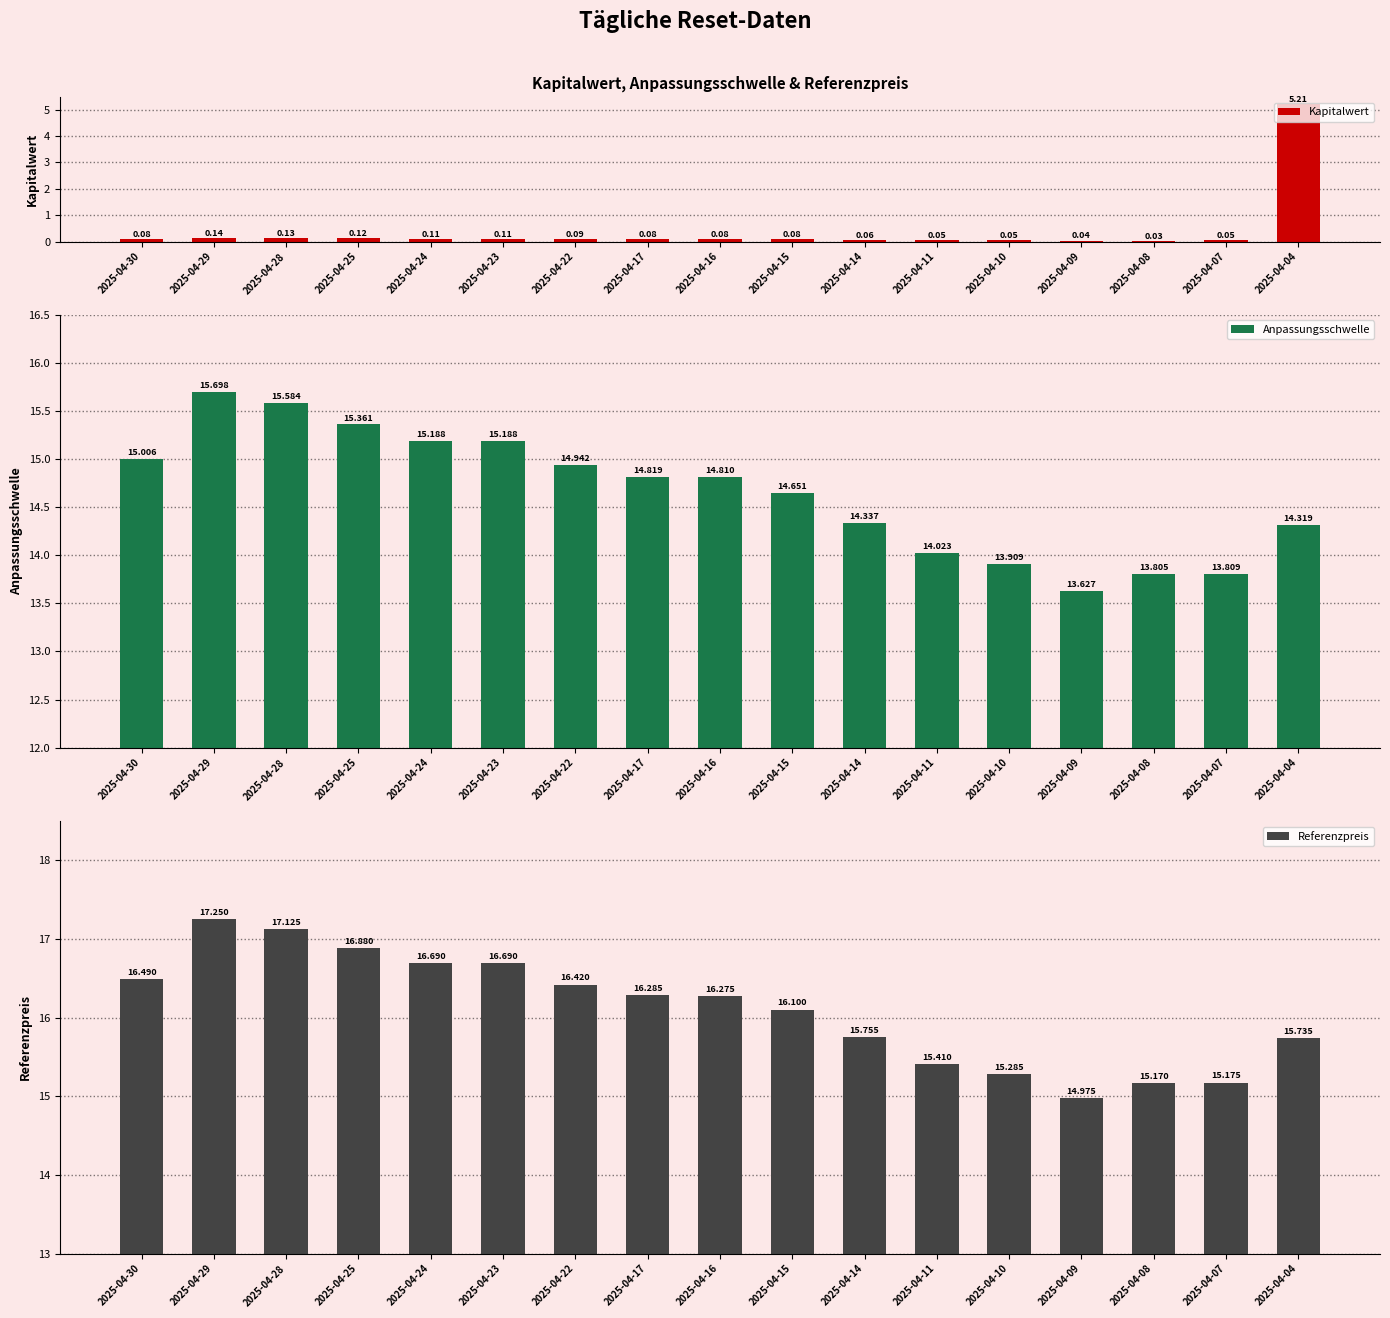

Are the bars horizontal?

No